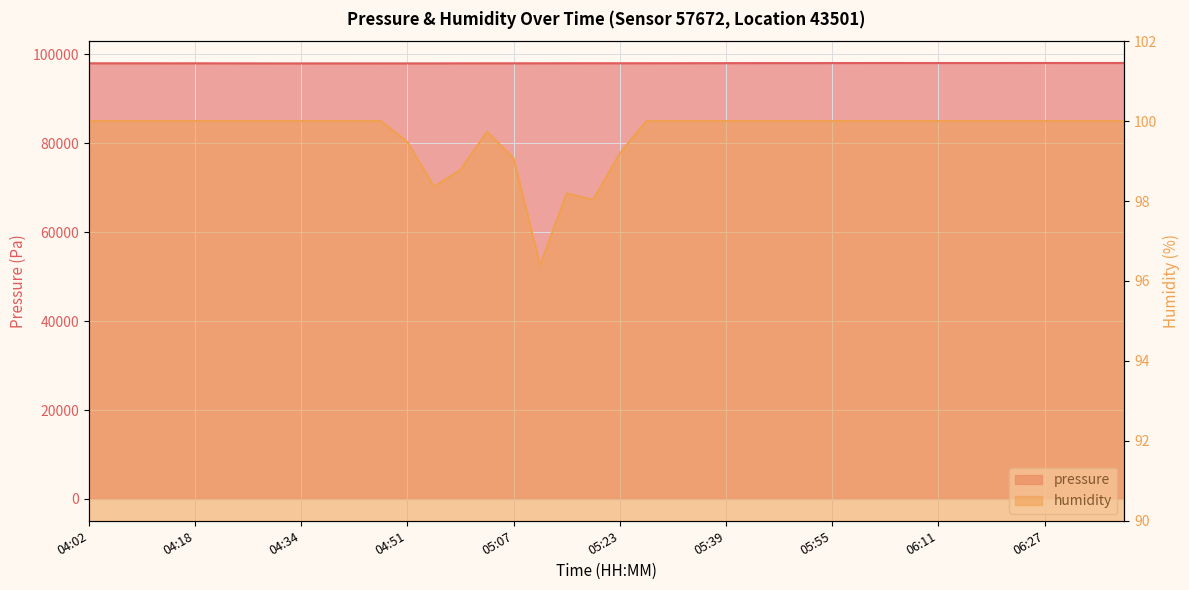

How many lines are shown in the chart?

2